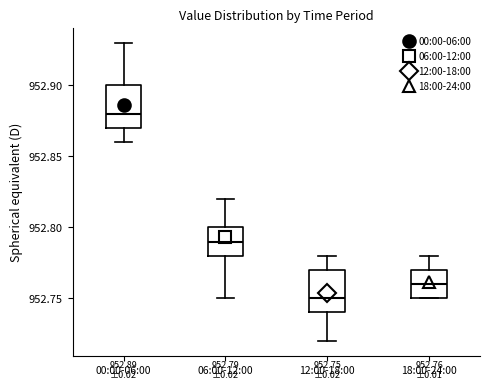

Which box has the highest median line?

00:00-06:00